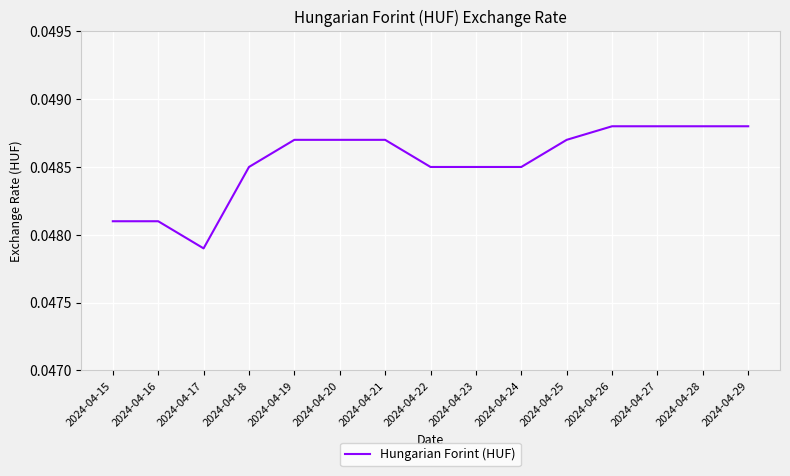

Does the chart have visible grid lines?

Yes